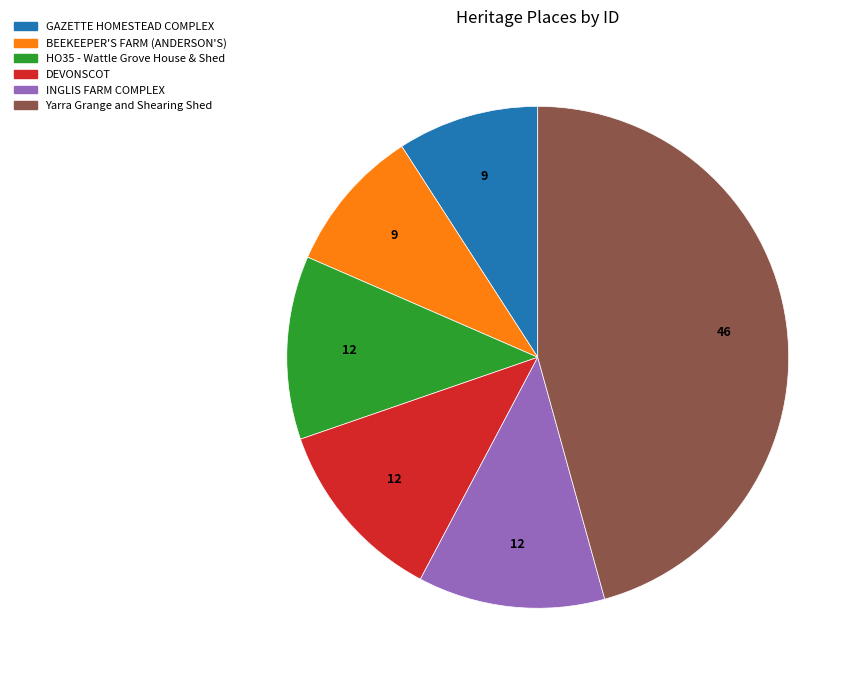

Approximately how many times larger is the value at GAZETTE HOMESTEAD COMPLEX compared to Yarra Grange and Shearing Shed?

0.2